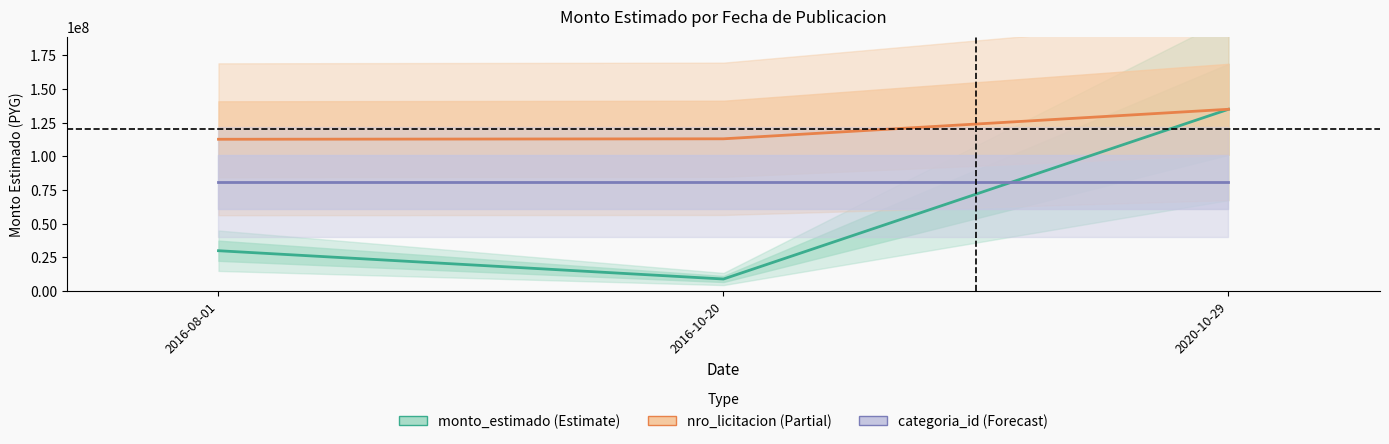

What are all the series names shown in the legend?

monto_estimado, nro_licitacion, categoria_id